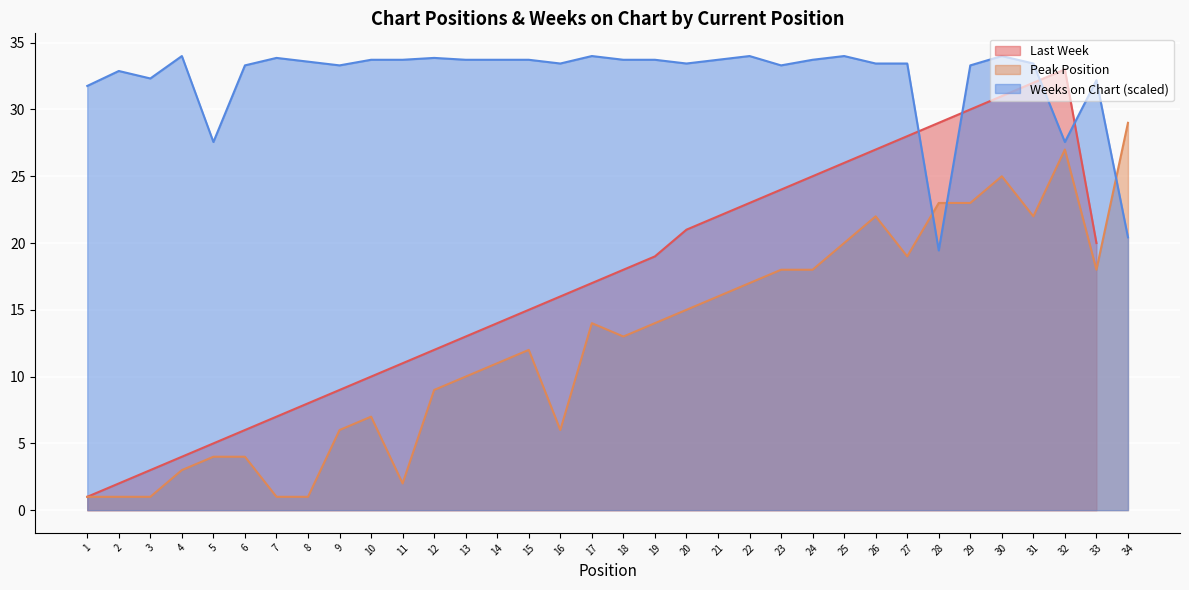

Does the chart display data point markers on the line(s)?

No